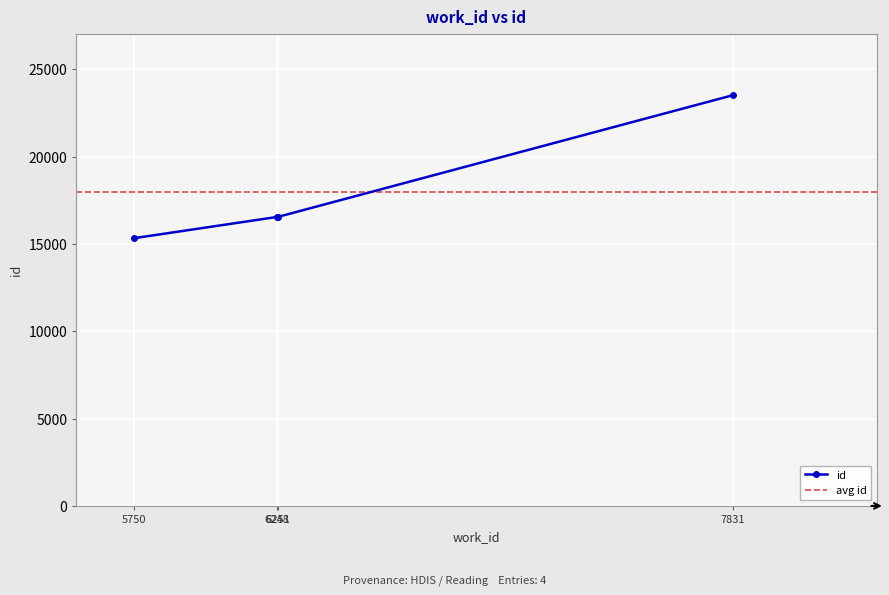

What is the maximum value shown in the chart?

23516